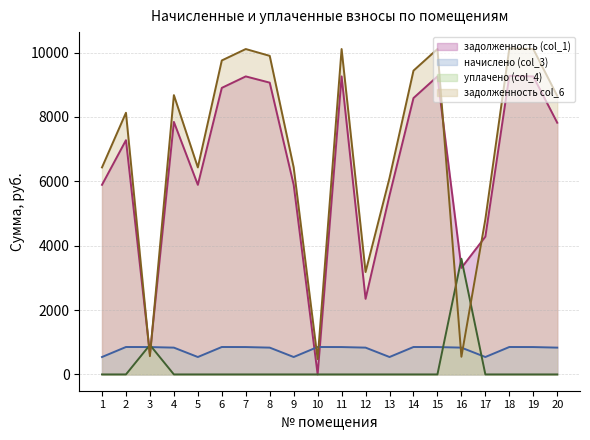

The value of уплачено (col_4) (line) at 9 is -1612.3. True or false?

False